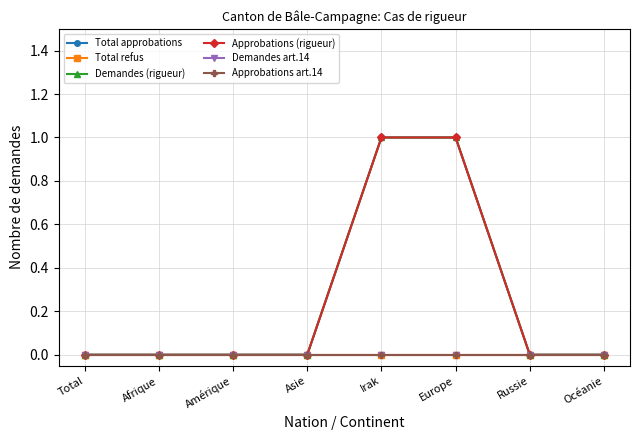

What is the difference between the maximum and minimum values in the Demandes (rigueur) series?

1